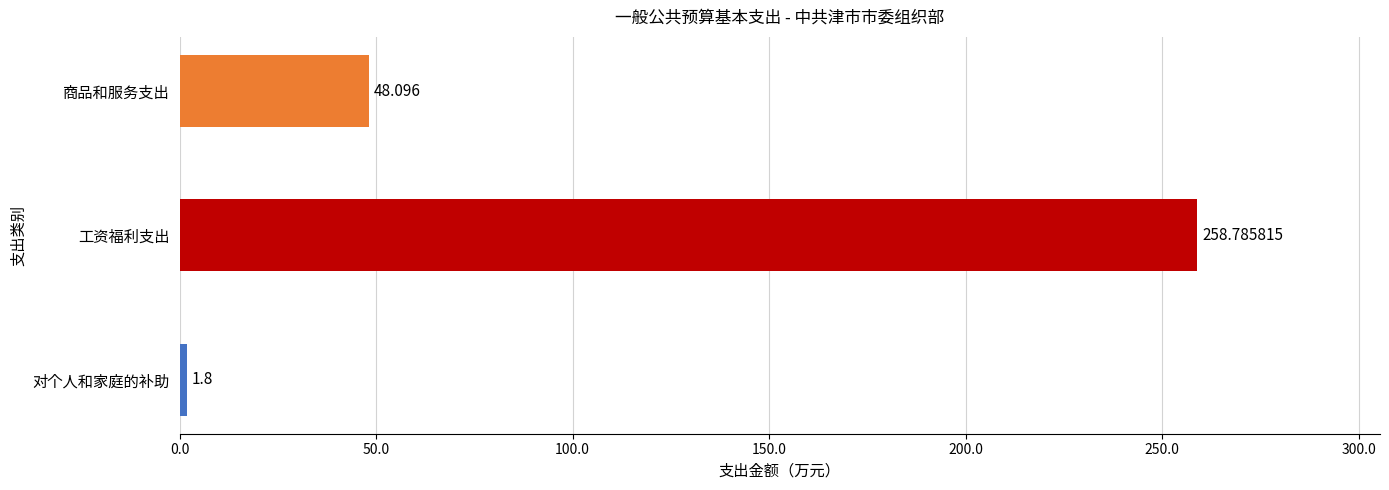

What is the sum of all values?

308.7